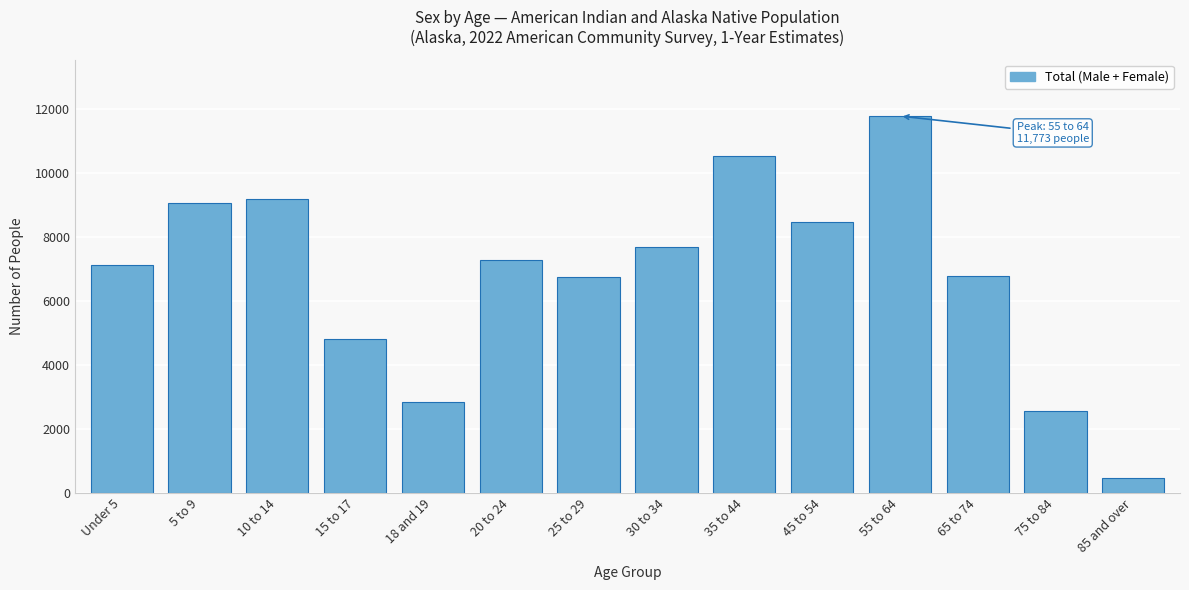

Is it true that the value at 15 to 17 is 4824?

True